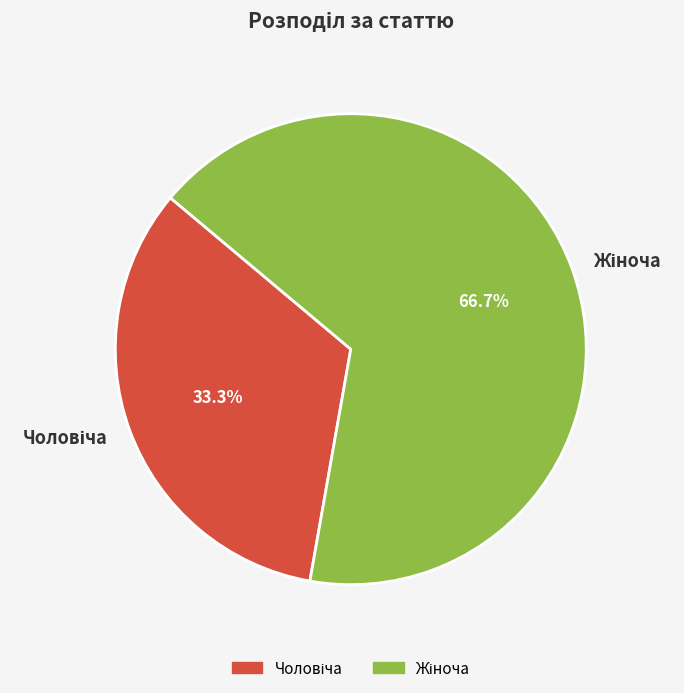

Is there a majority slice in this chart?

Yes